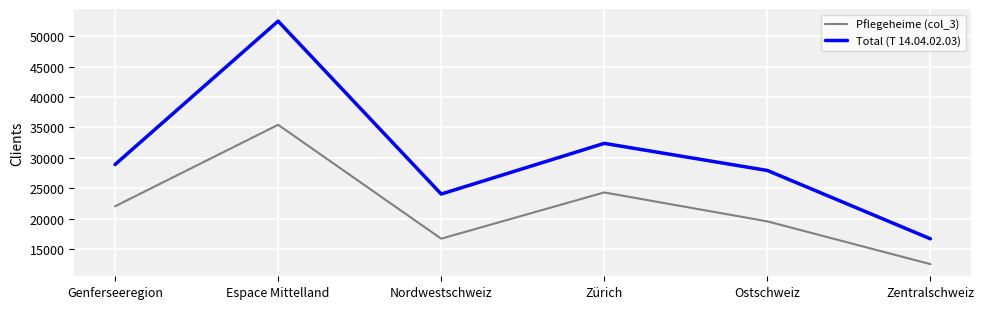

The value of Pflegeheime (col_3) at Genferseeregion is 39171. True or false?

False